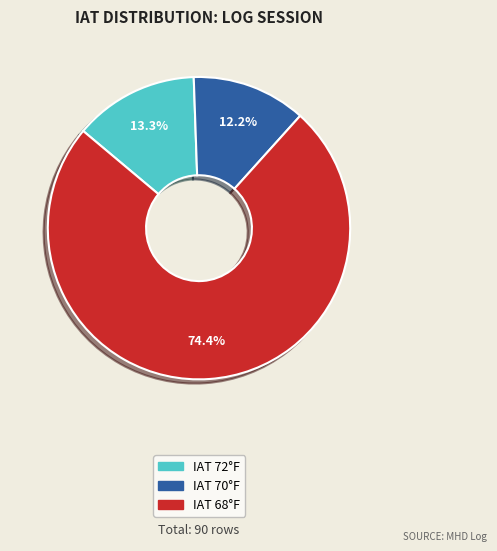

Which category has the biggest portion of the pie?

IAT 68°F